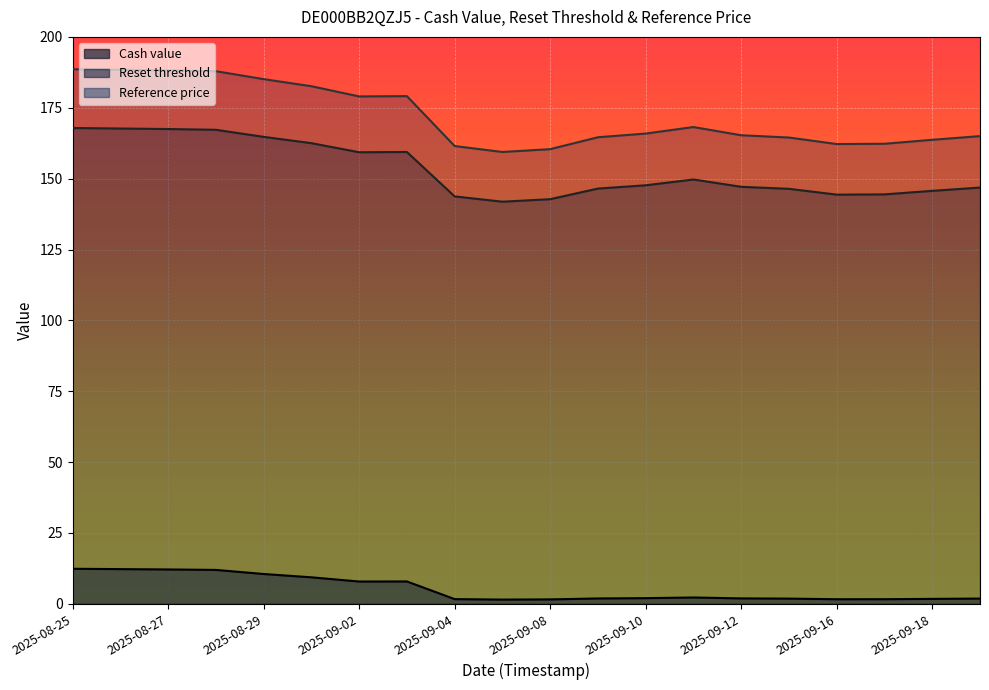

The Reference price series shows 46.9 at 2025-09-04. True or false?

False